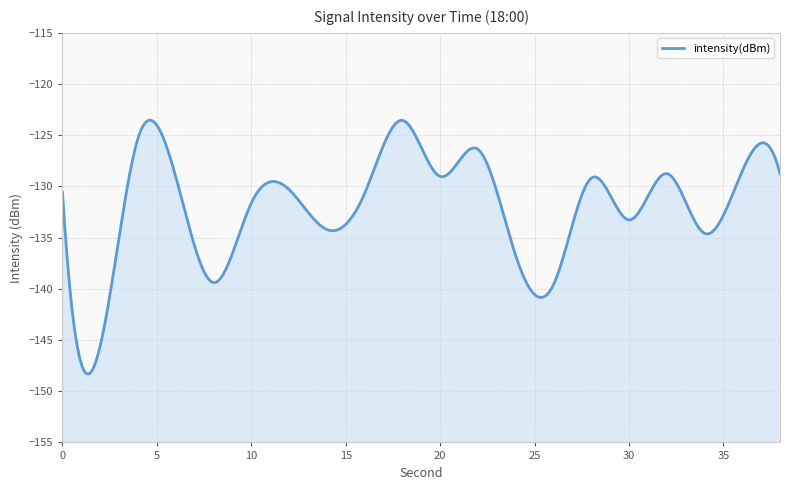

What is the change in value from 10 to 26?

-8.0